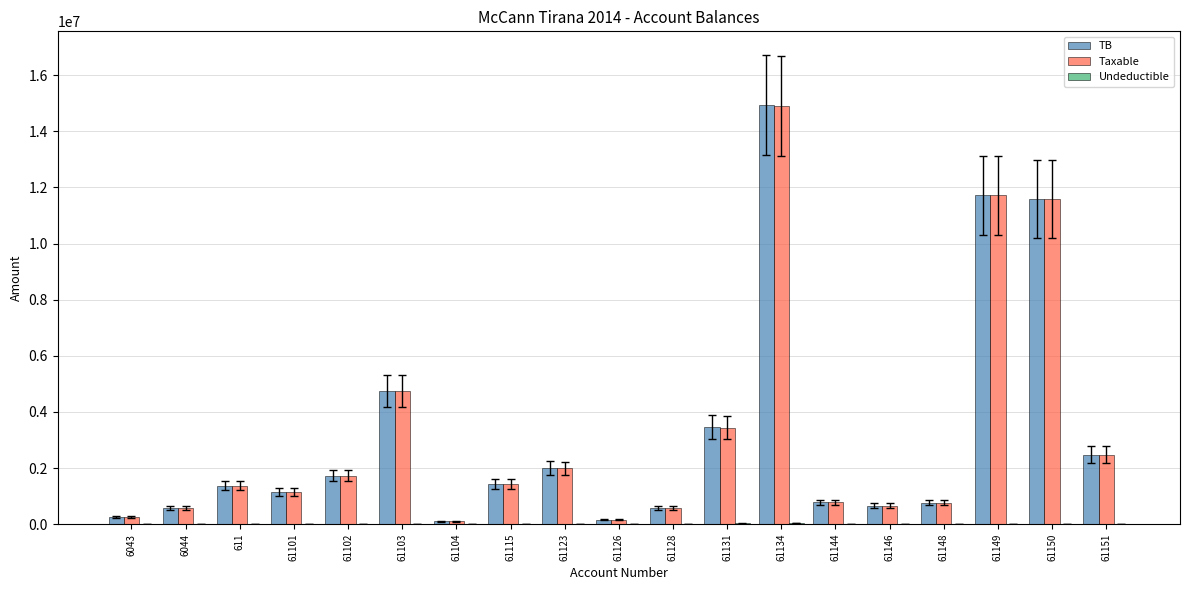

What is the sum of all Taxable values?

60379163.3